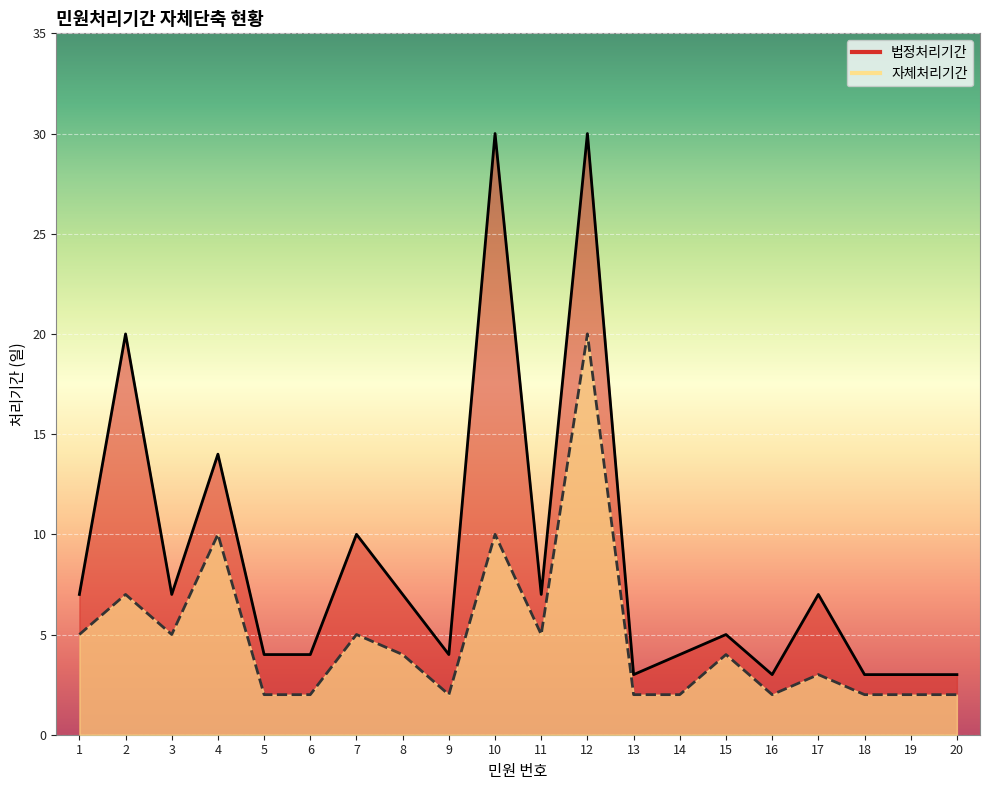

What is the sum of the 자체처리기간 values at 6 and 17?

5